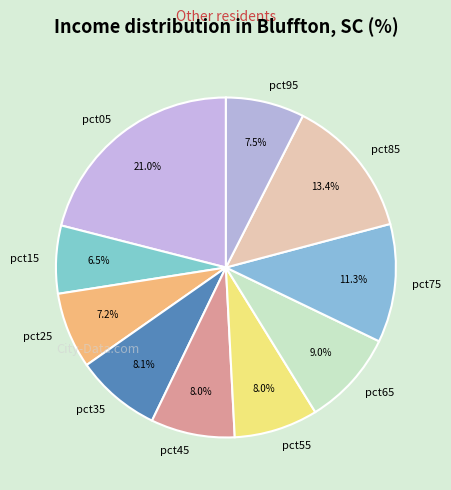

Is pct05 the majority of the pie?

No